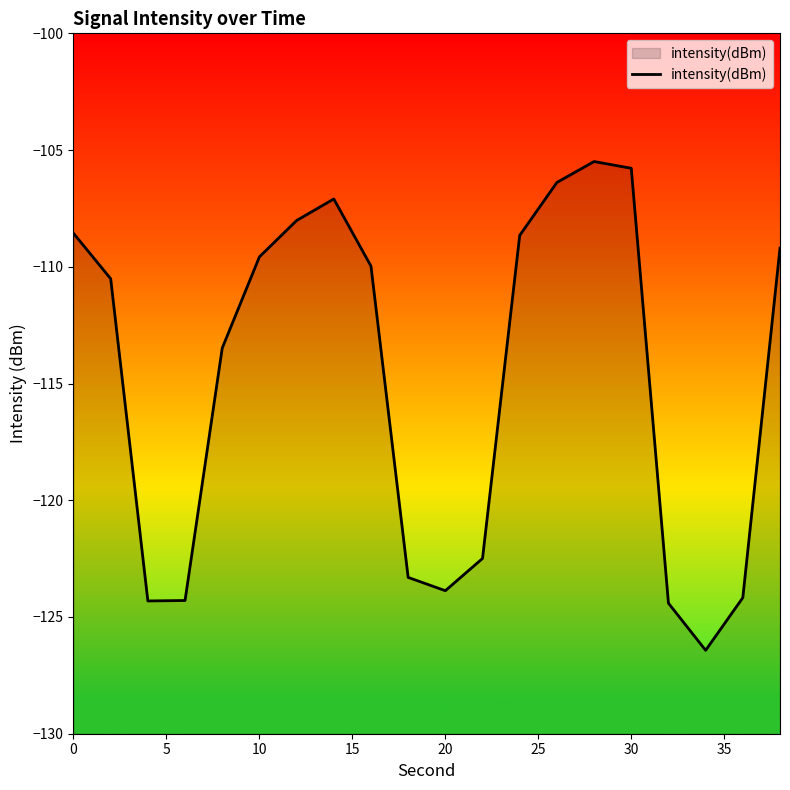

What is the minimum value shown in the chart?

-126.4